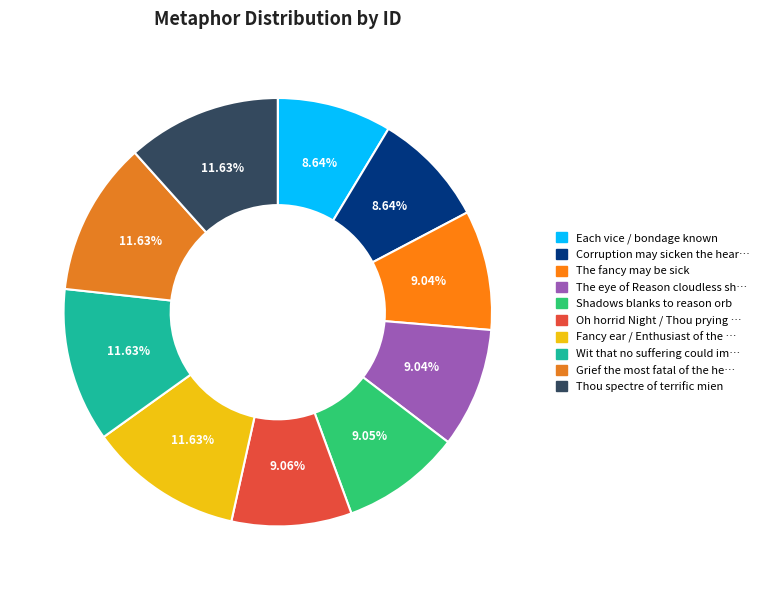

Is there a majority slice in this chart?

No